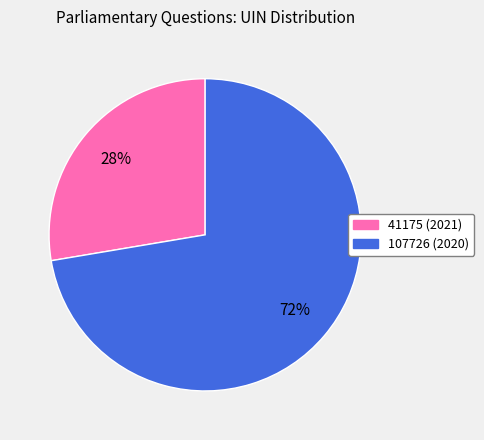

What is the smallest slice in the pie chart?

41175